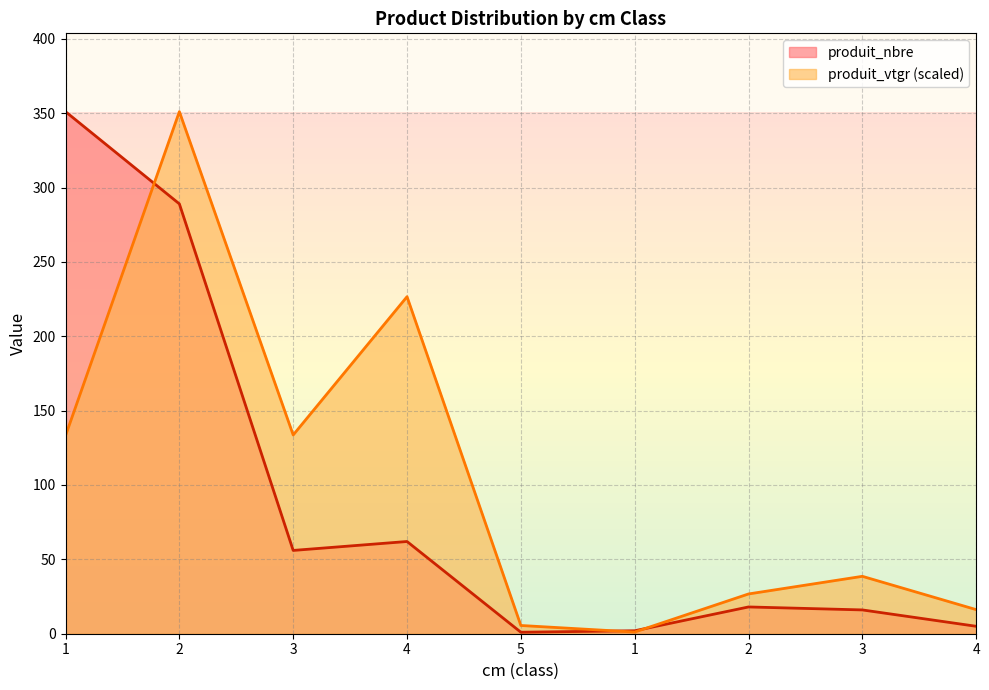

Where does the produit_nbre series first go above 18?

1